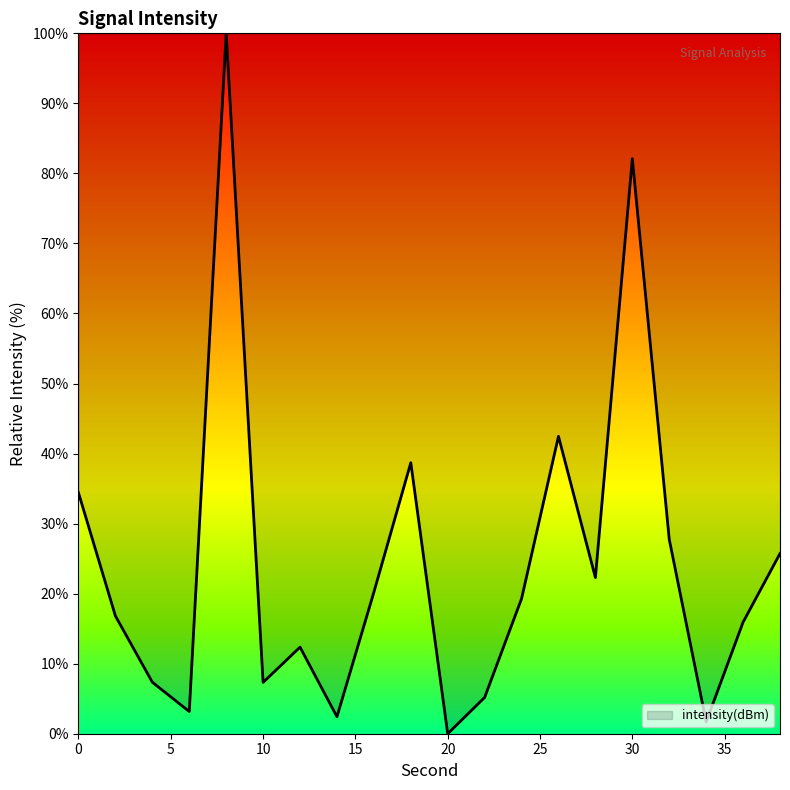

What is the difference between the maximum and minimum values?

100.0